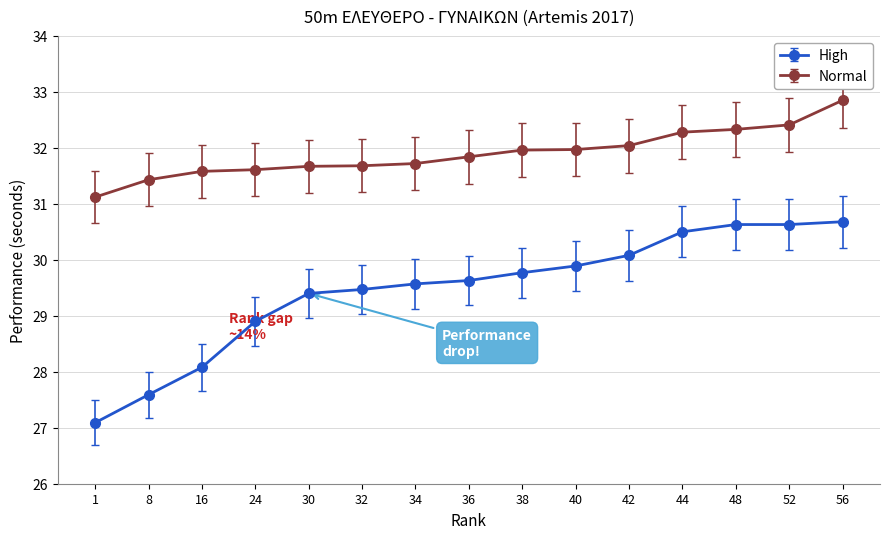

Which series has the widest spread of values?

High